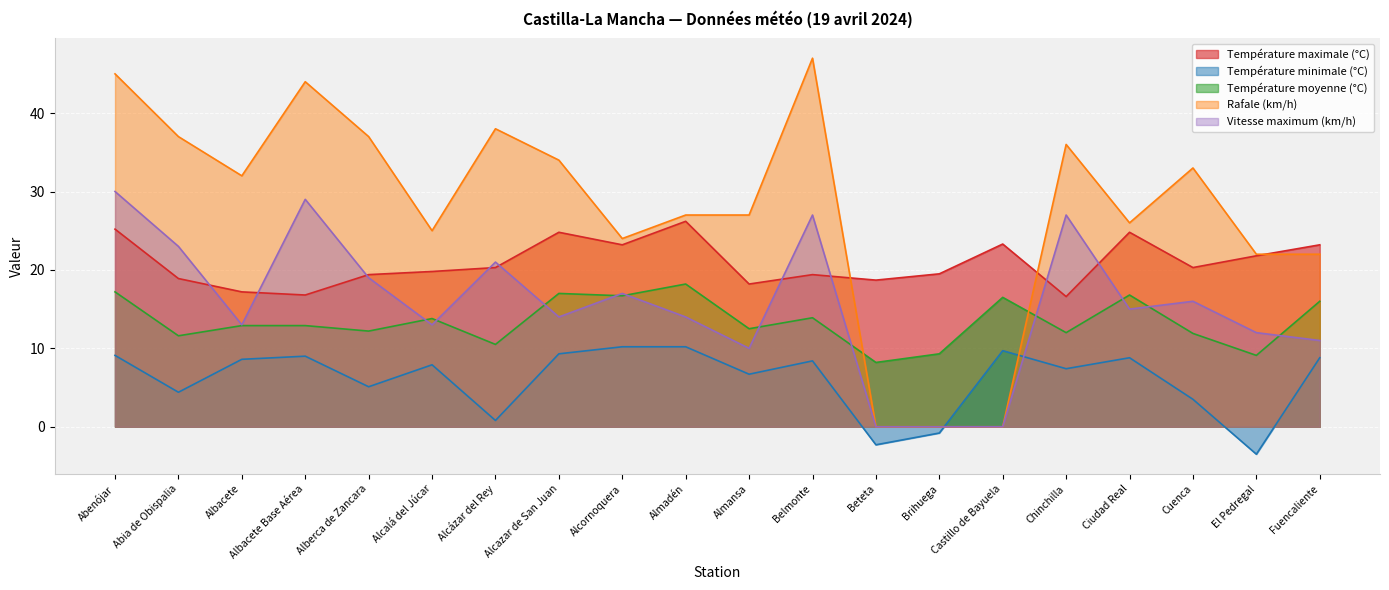

Which has a higher value, Belmonte or Alberca de Zancara?

Belmonte